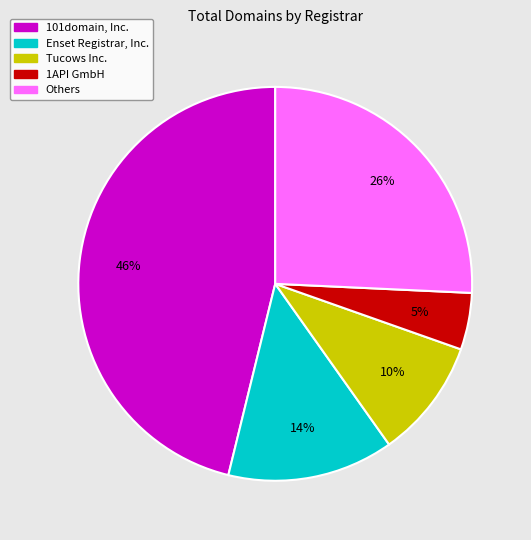

Is there any slice that represents more than half of the pie?

No